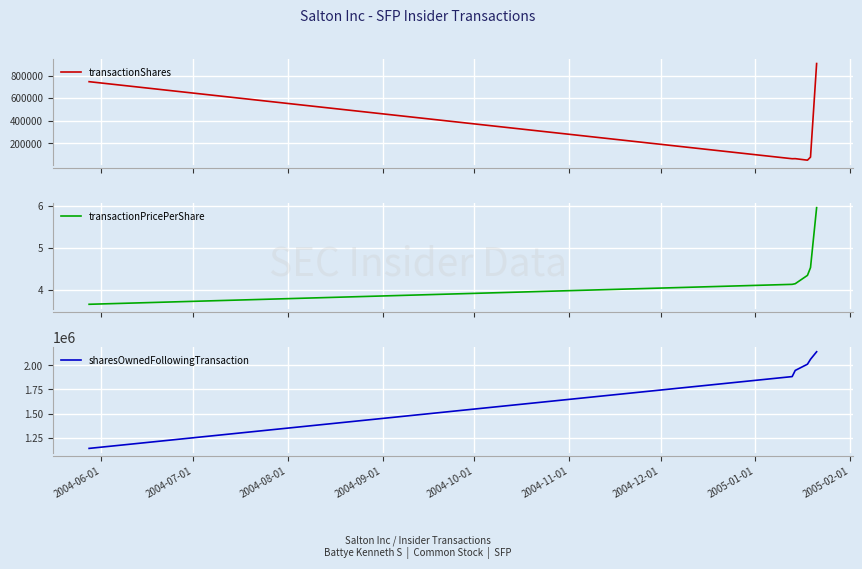

What is the minimum value for transactionShares?

51200